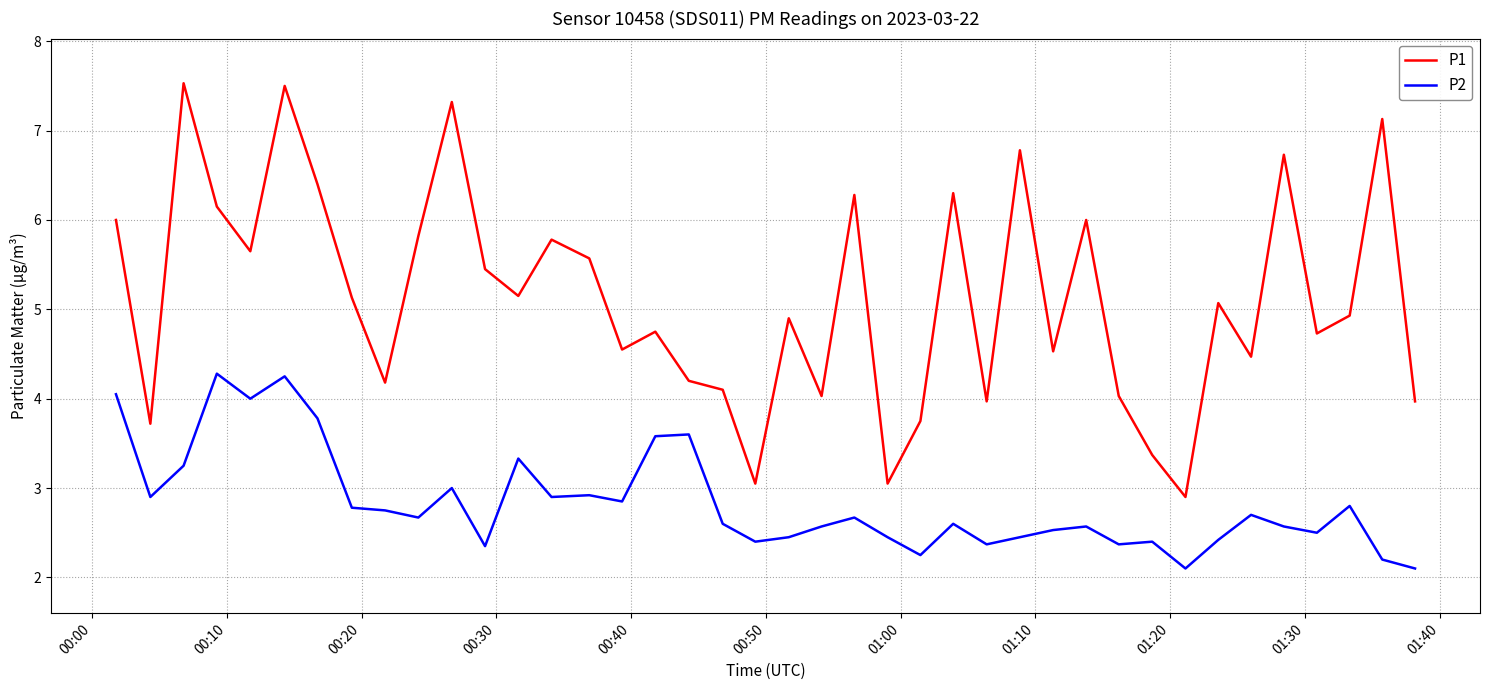

Which series has the largest total across all categories?

P1